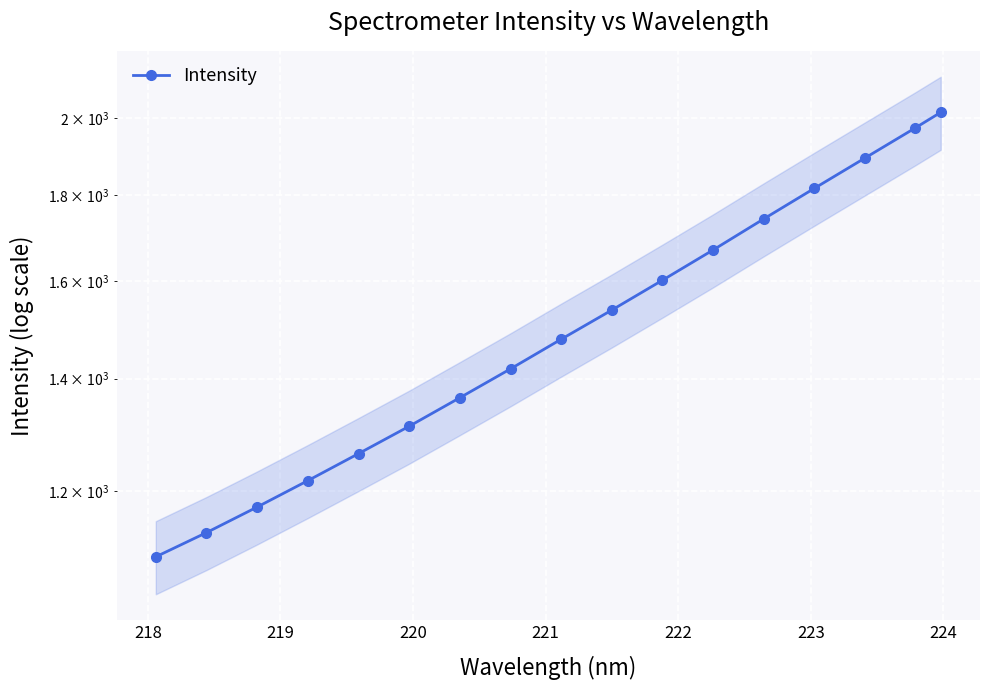

True or false: there are more than 1 points higher than both neighbors.

False